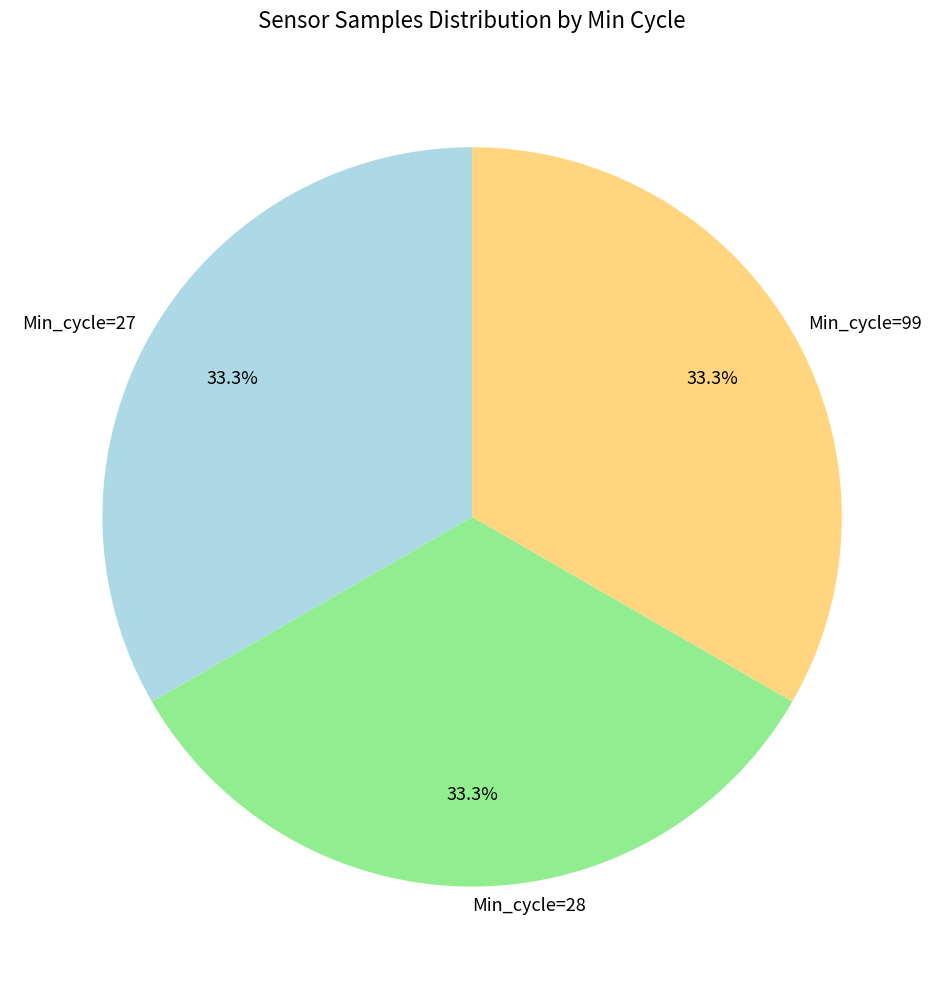

Approximately how many times larger is the value at Min_cycle=99 compared to Min_cycle=28?

1.0